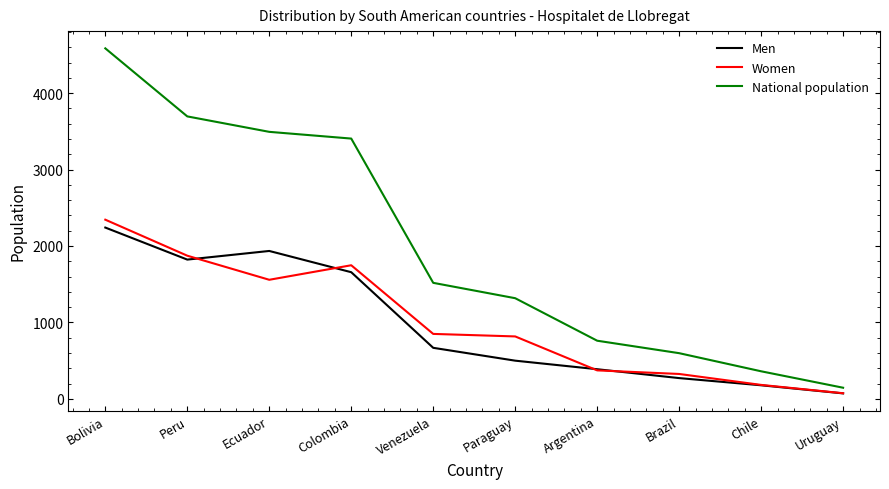

What is the spread (max minus min) of values at Peru?

1873